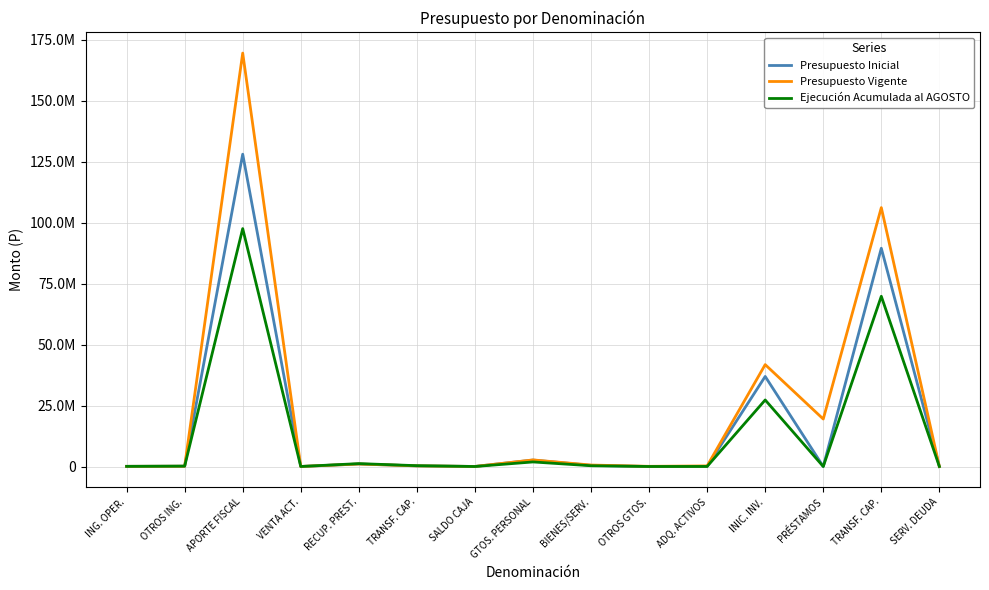

The Presupuesto Inicial series shows 182039 at OTROS ING.. True or false?

False